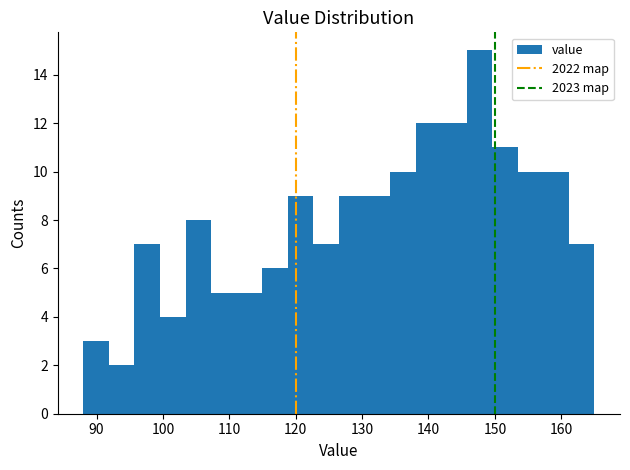

Read against the x-axis, roughly where is the centre of the tallest bar?

148